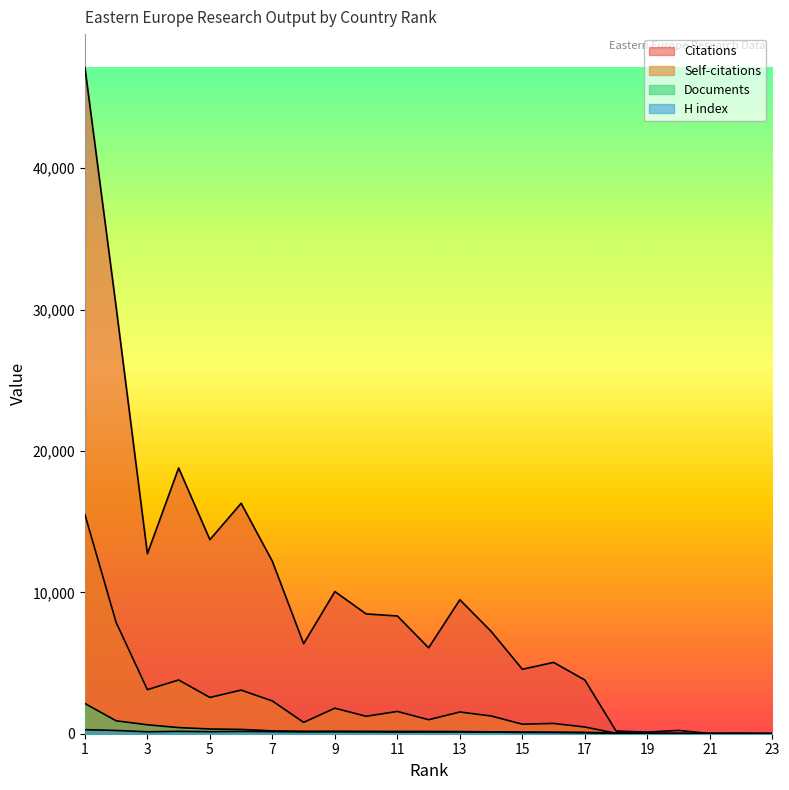

List the labels in order of Documents value, largest first.

1, 2, 3, 4, 5, 6, 7, 8, 9, 10, 11, 12, 13, 14, 15, 16, 17, 18, 19, 20, 21, 22, 23